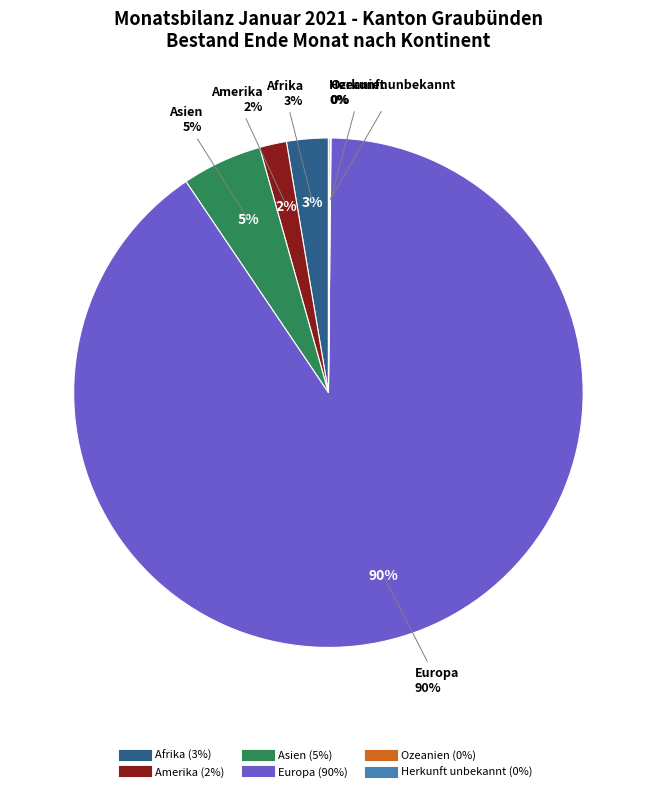

Approximately how many times larger is the value at Gesamttotal compared to Europa?

1.1